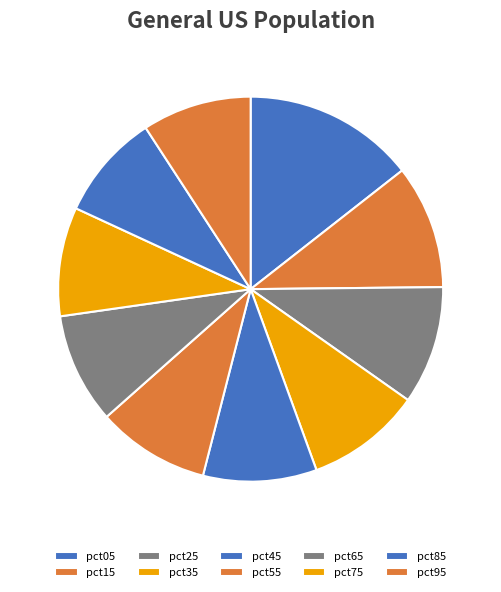

Approximately how many times larger is the value at pct25 compared to pct05?

0.7